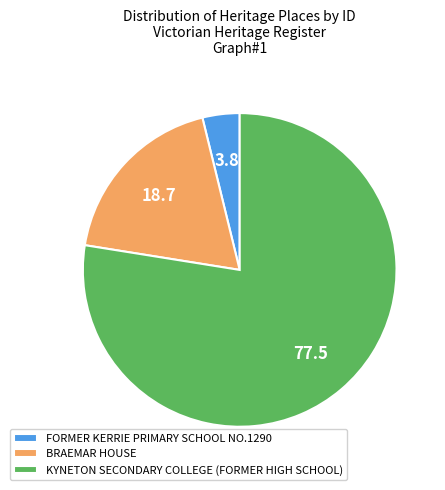

What is the ratio of the value at BRAEMAR HOUSE to the value at FORMER KERRIE PRIMARY SCHOOL NO.1290?

4.9